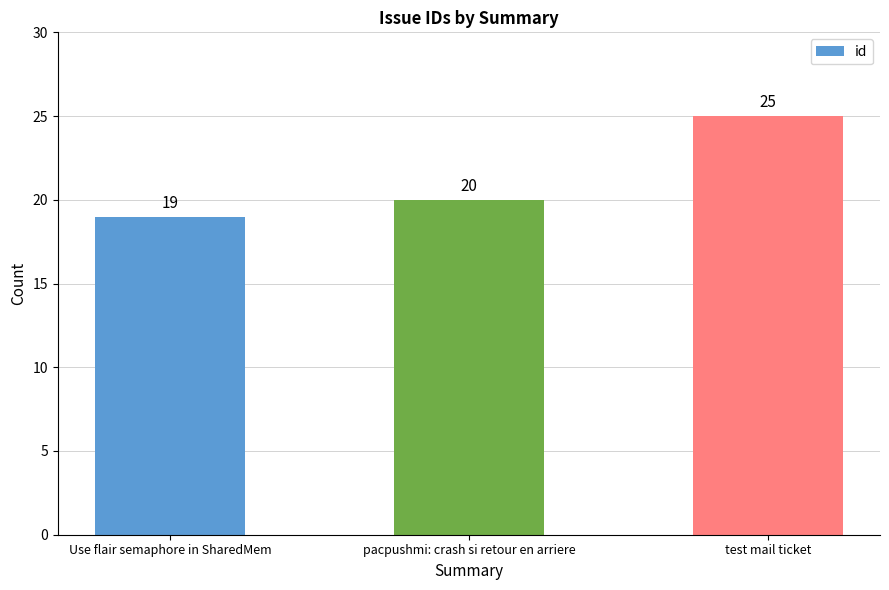

Which label corresponds to the smallest value in the chart?

Use flair semaphore in SharedMem